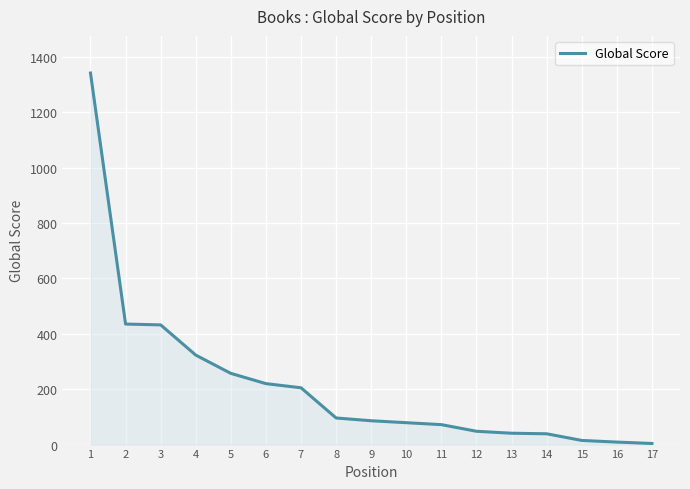

The value at 12 is 48. True or false?

True